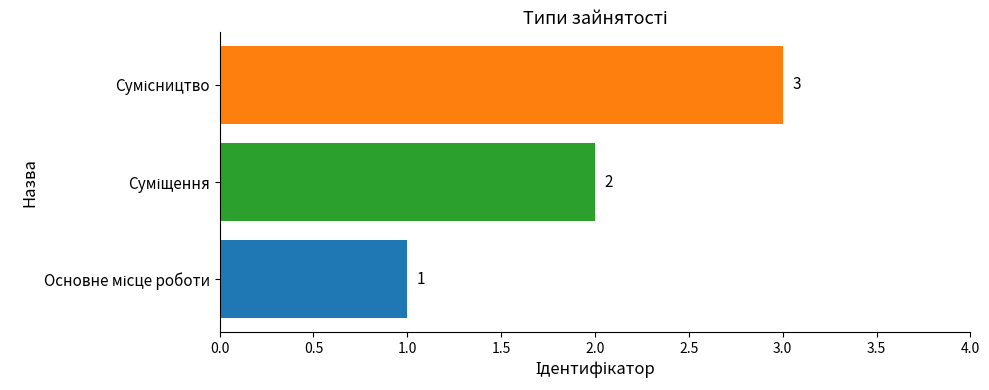

What is the sum of all values?

6